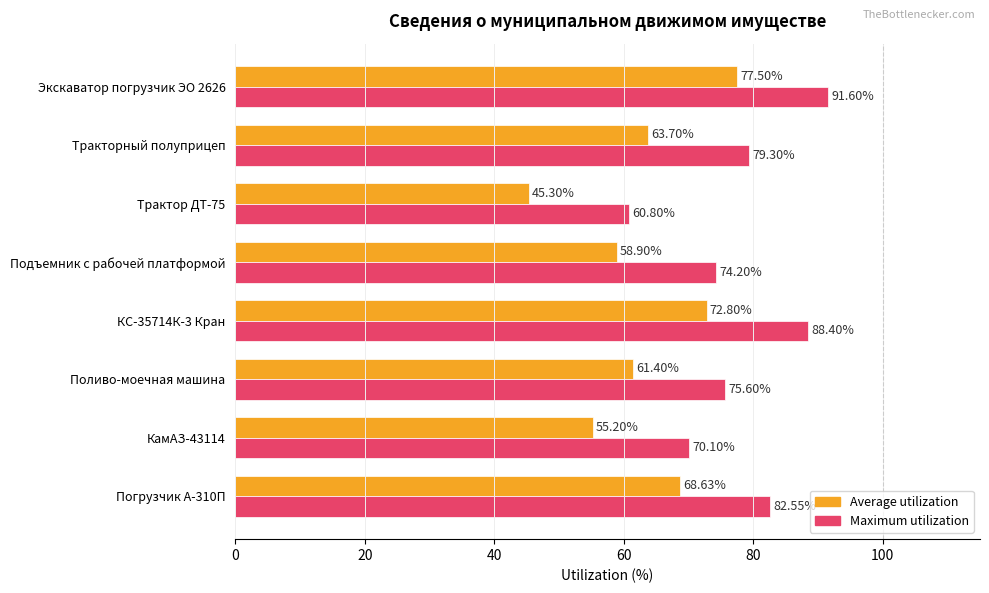

What is the average value of the Maximum utilization series?

77.8